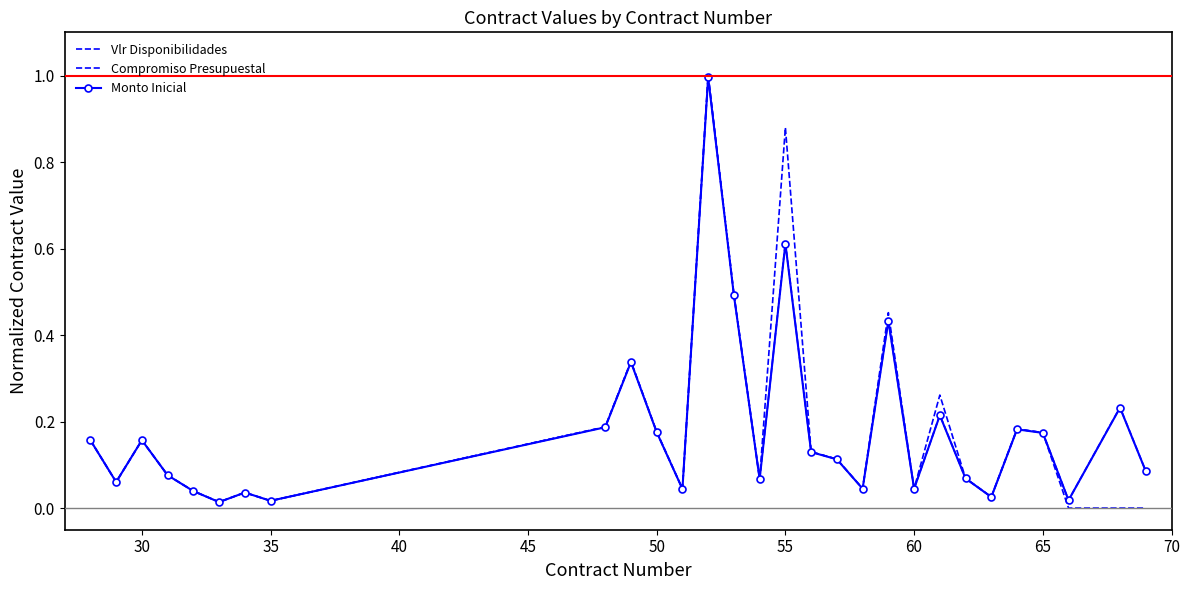

What is the average value of the Vlr Disponibilidades series?

0.2